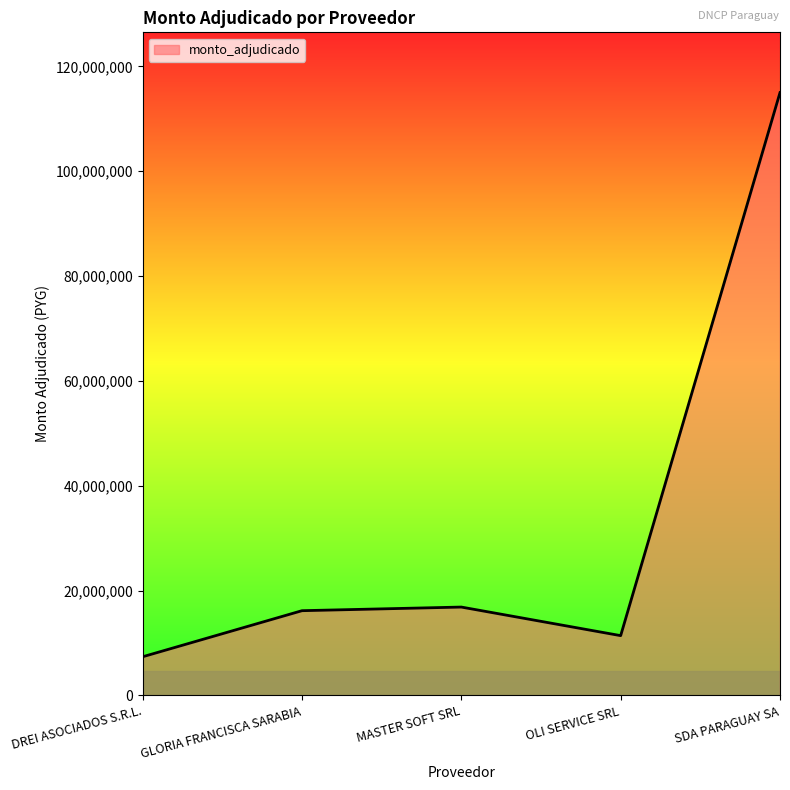

True or false: the data shows 179678985 at SDA PARAGUAY SA.

False